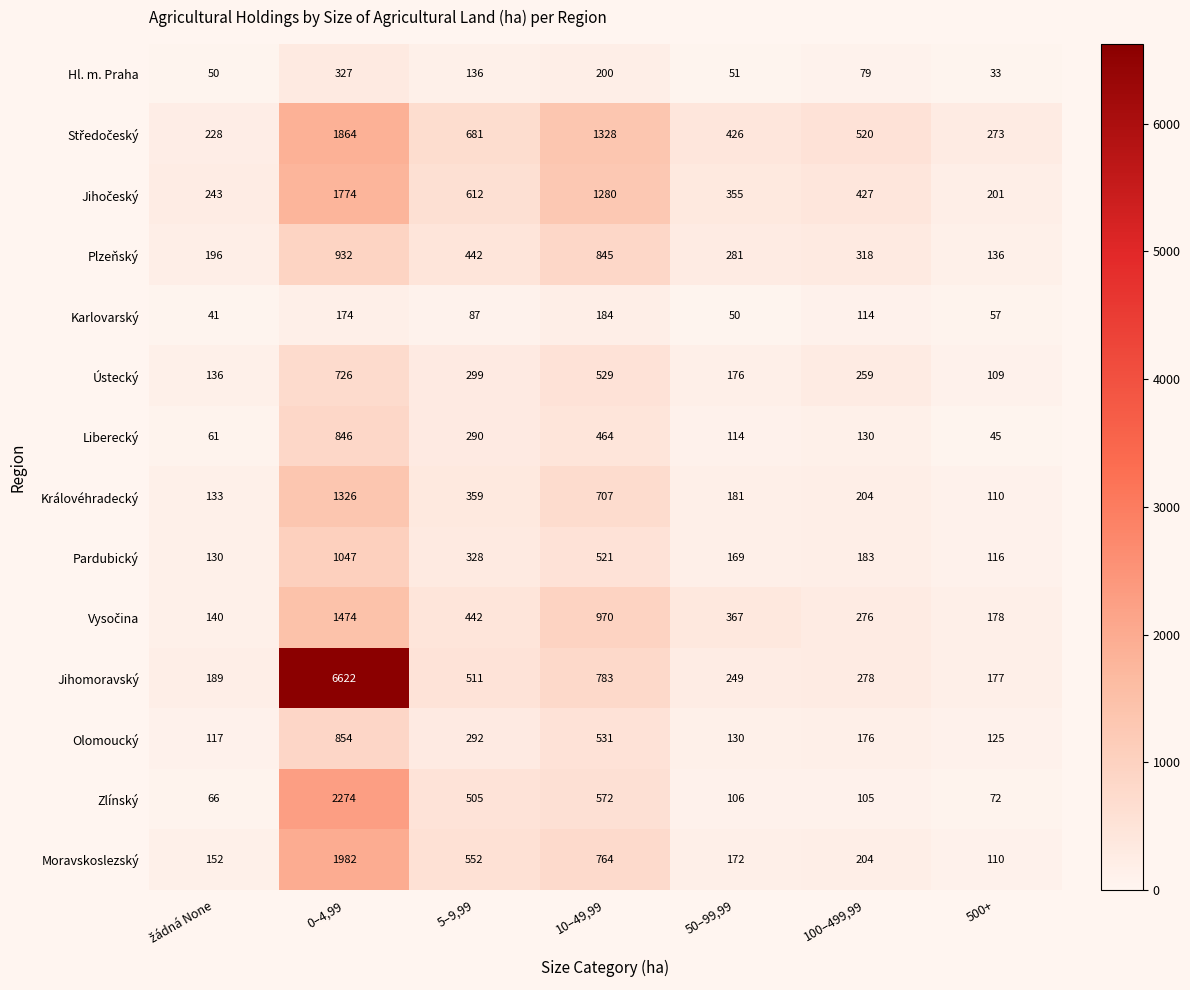

The Pardubický series shows 165 at 10–49,99. True or false?

False